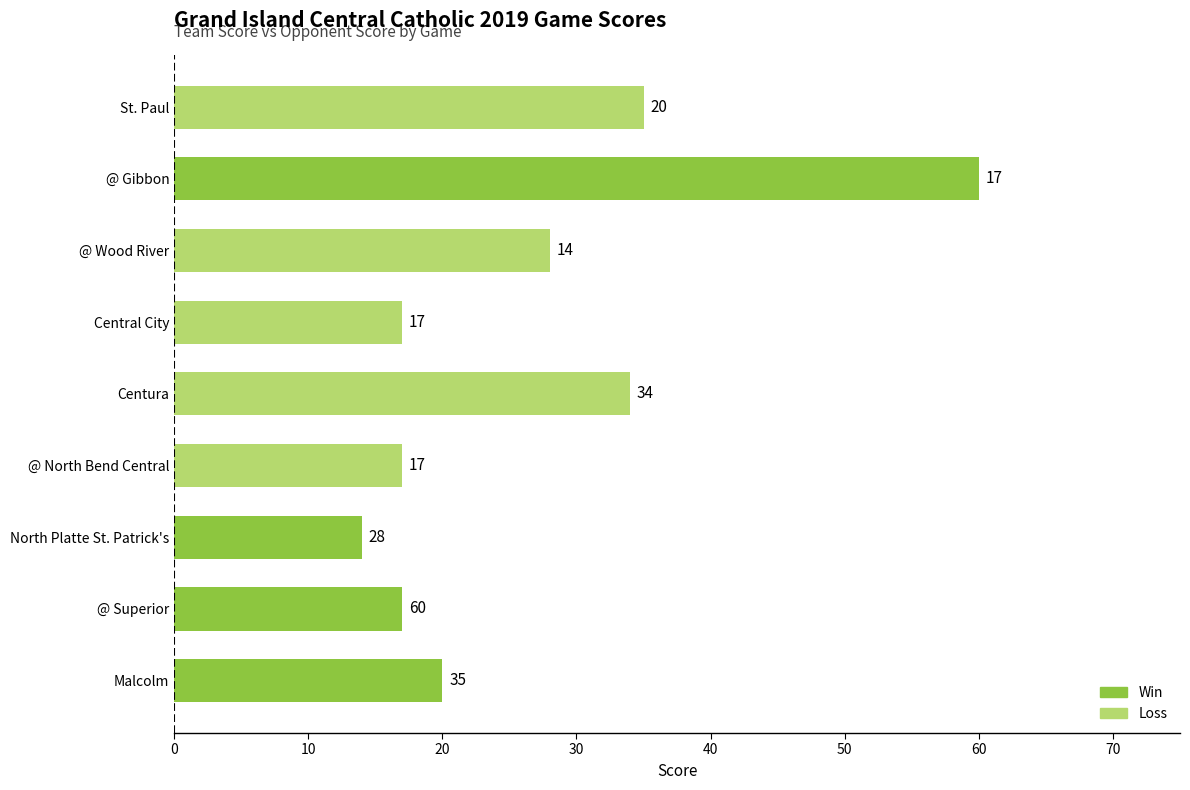

Reading bottom to top, list all the values displayed in this chart.

20	17	14	17	34	17	28	60	35